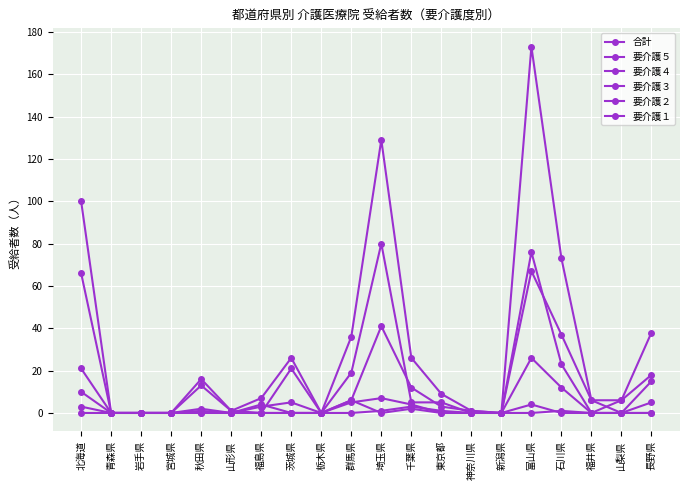

How many distinct data groups are displayed?

6